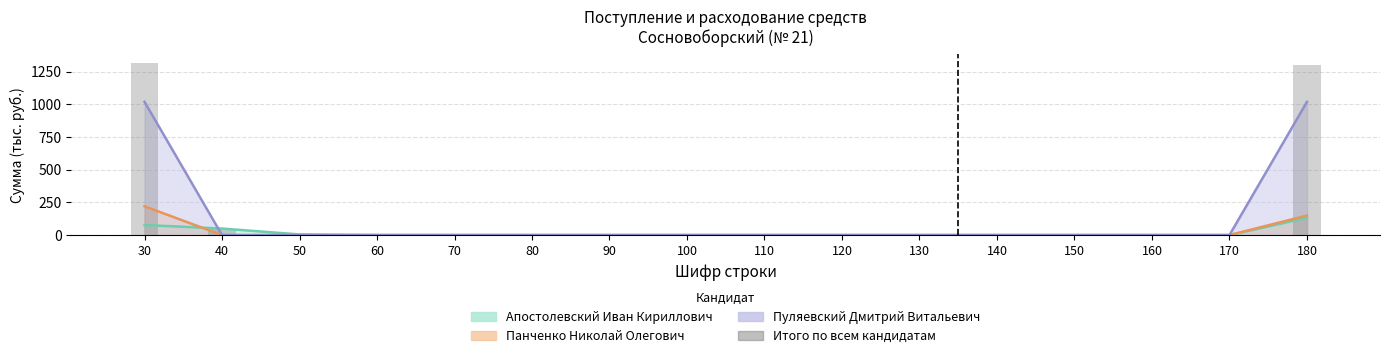

The value at 30 is 1754.2. True or false?

False